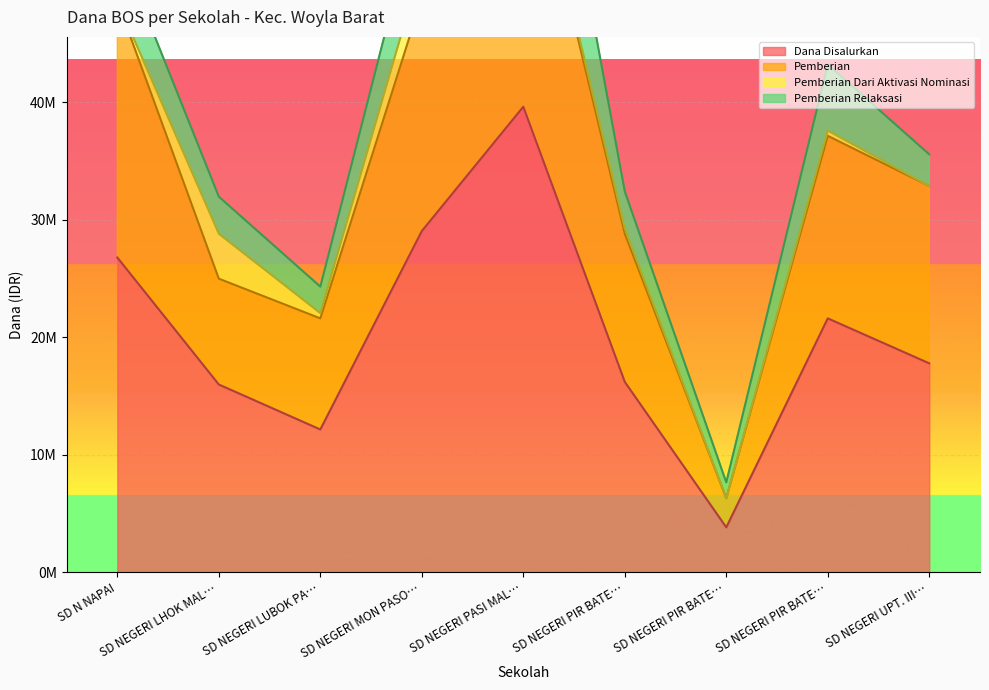

How many categories are shown in the chart?

9